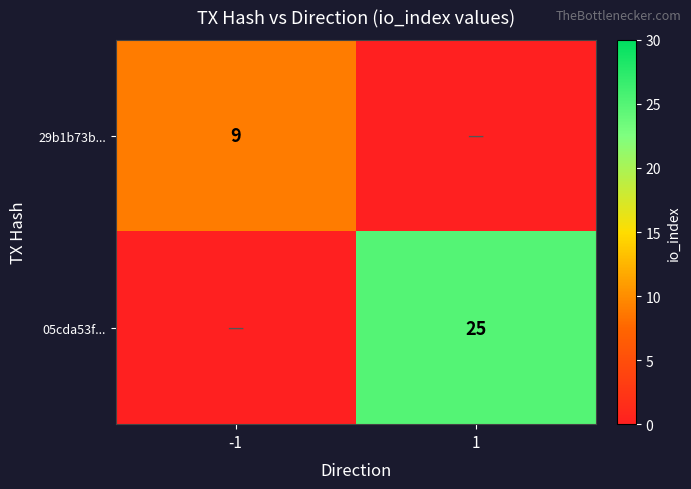

The 05cda53f... series shows 25 at 1. True or false?

True